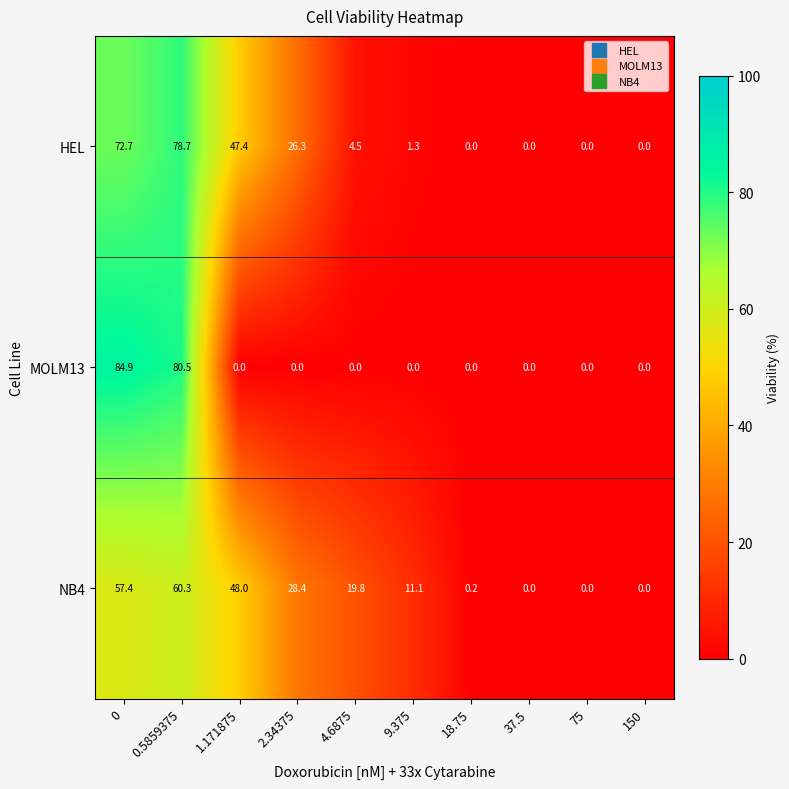

How many data points does each series have?

10